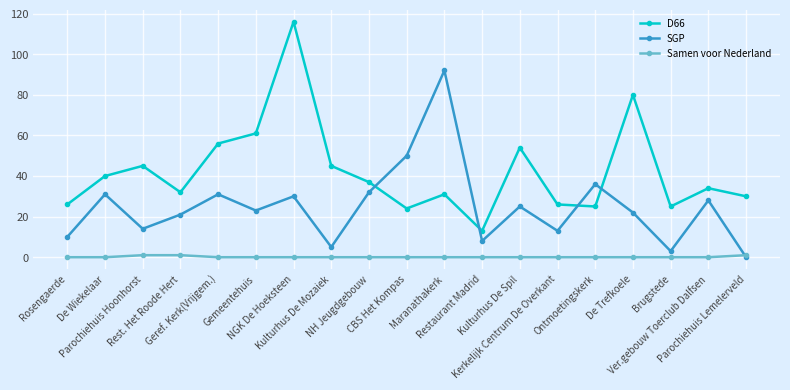

What is the average value of the D66 series?

42